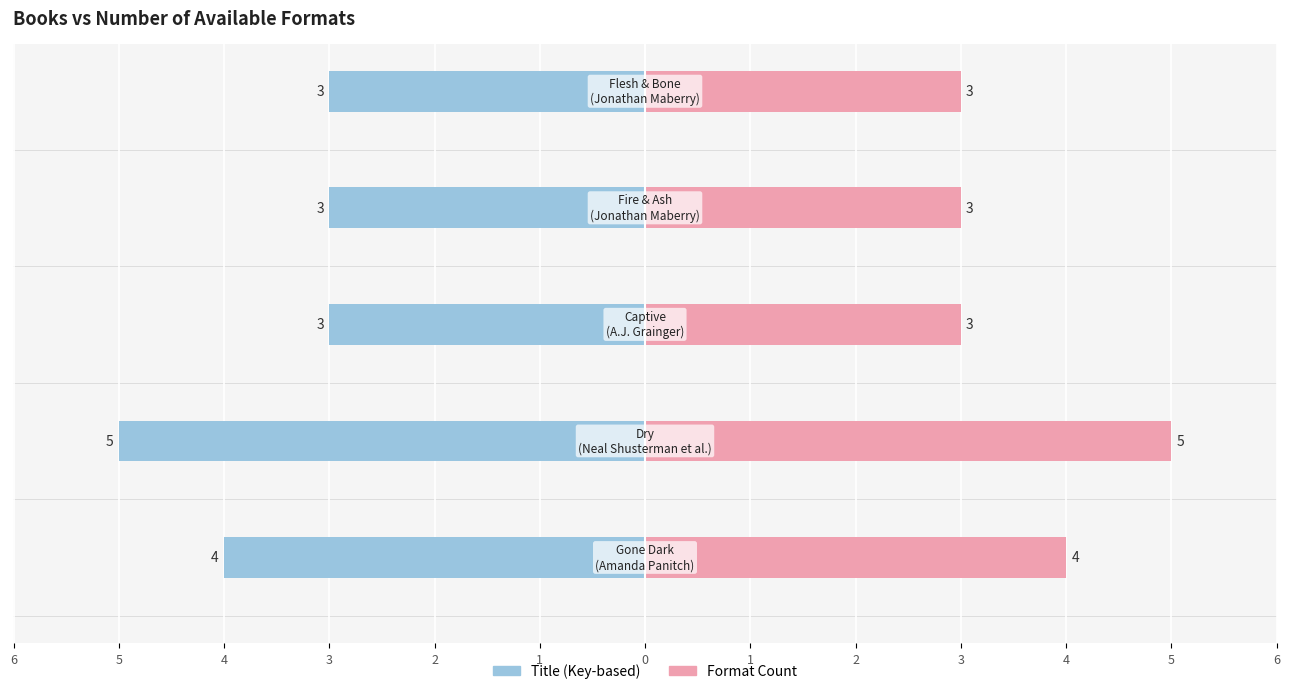

What is the average value of the Number of Formats (Right) series?

4